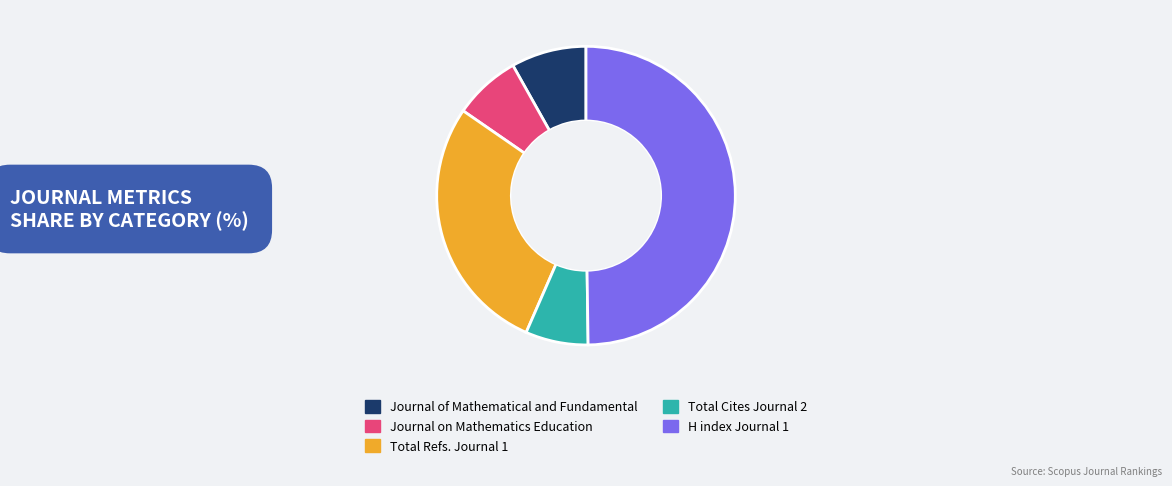

What is the largest slice in the pie chart?

H index Journal 1